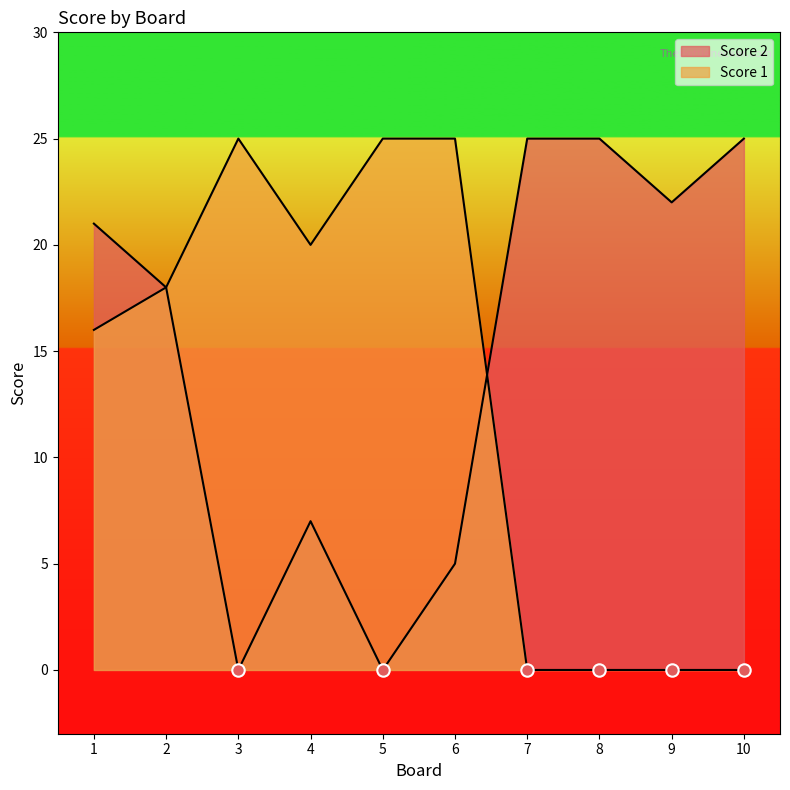

Which series has the largest total across all categories?

Score 2